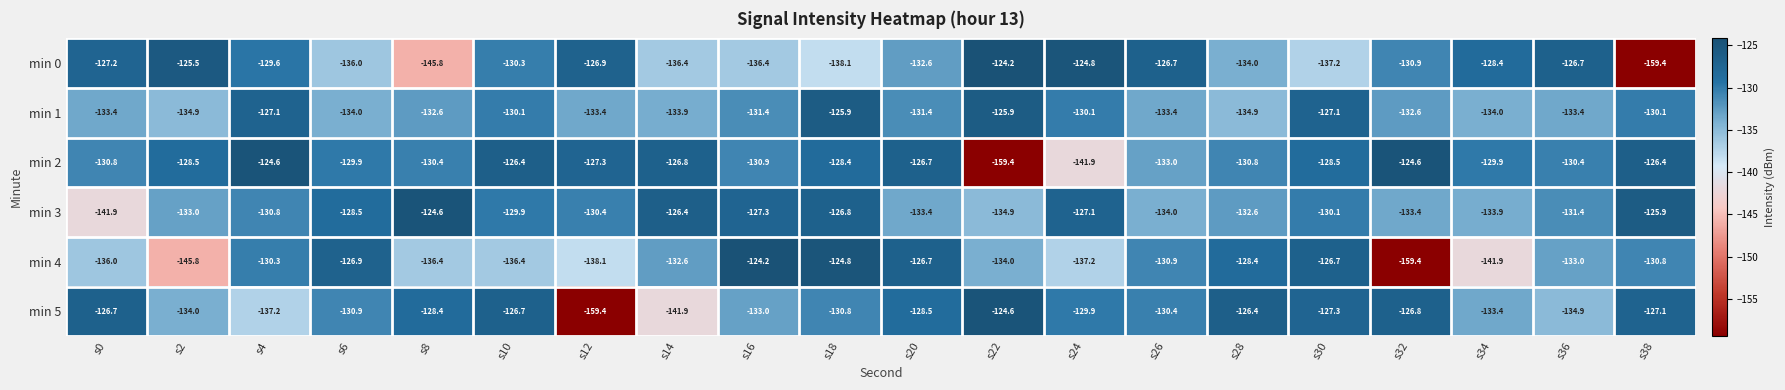

What is the sum of the min 4 values at s2 and s32?

-305.2